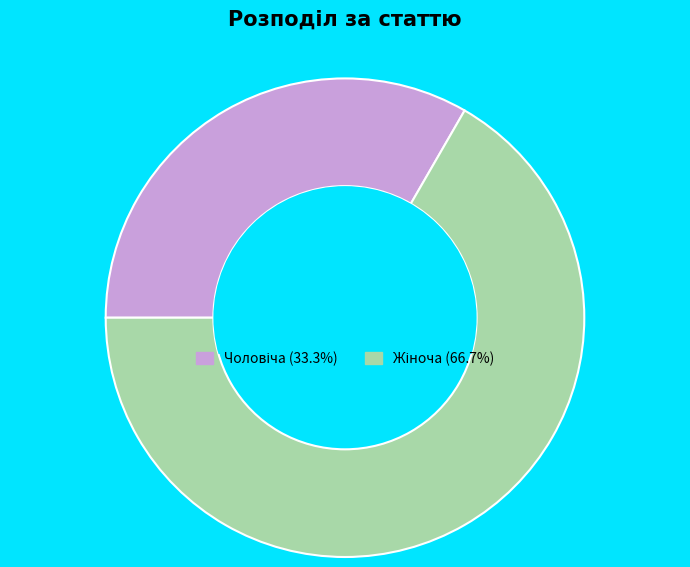

Is there a majority slice in this chart?

Yes